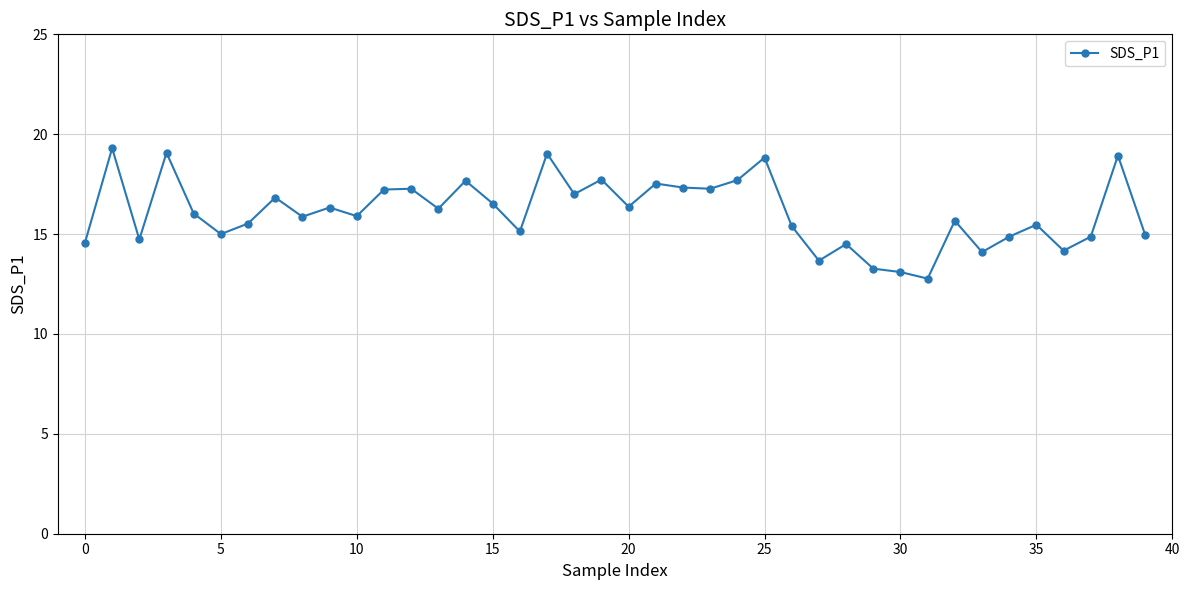

What is the value of the 13th point from the left?

17.3